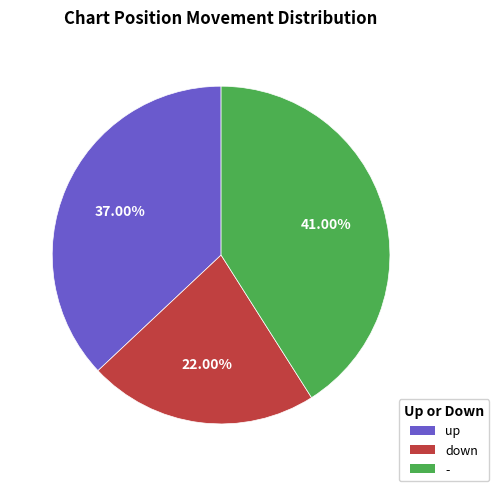

Do up and down together represent more than half of the pie?

Yes